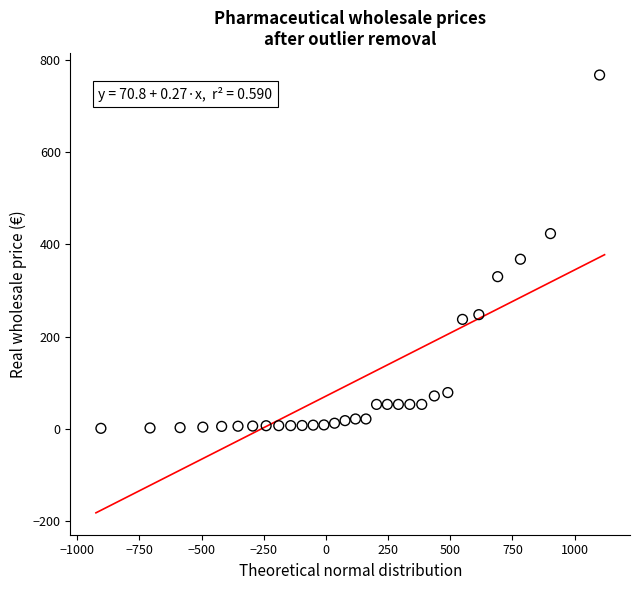

What Y value in the scatter plot is closest to 384?

368.0